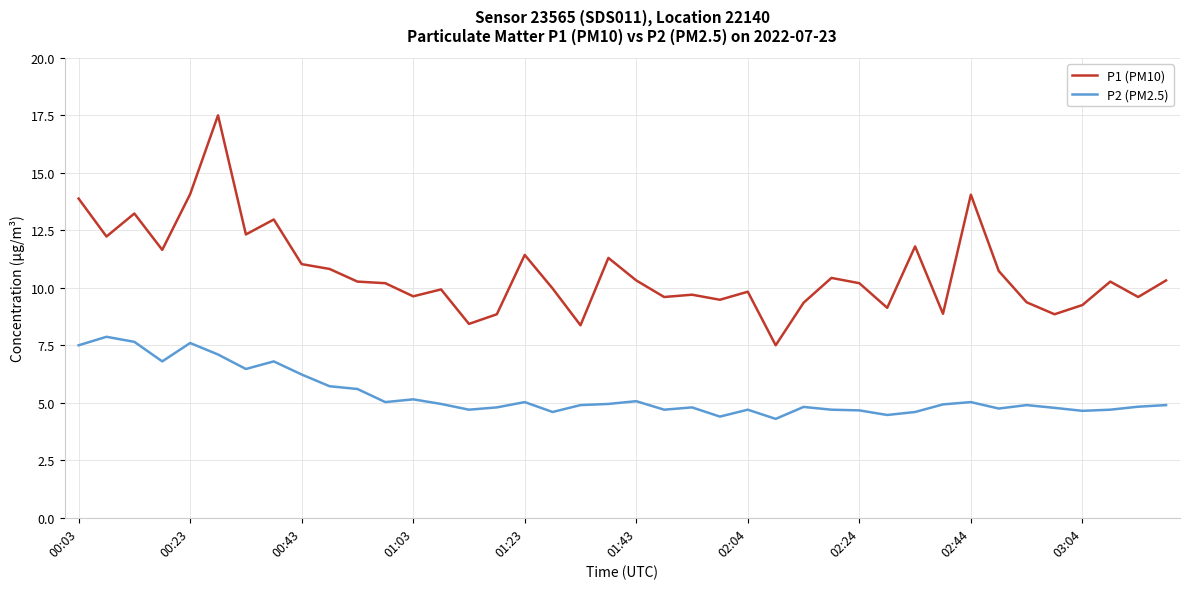

Which series has the widest spread of values?

P1 (PM10)